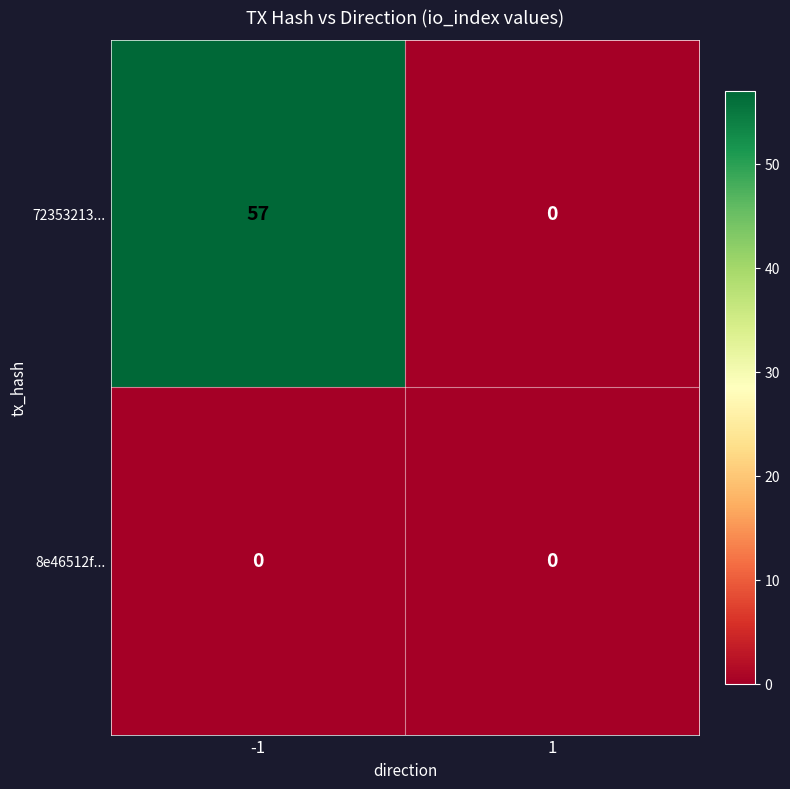

How many series are shown in this chart?

2